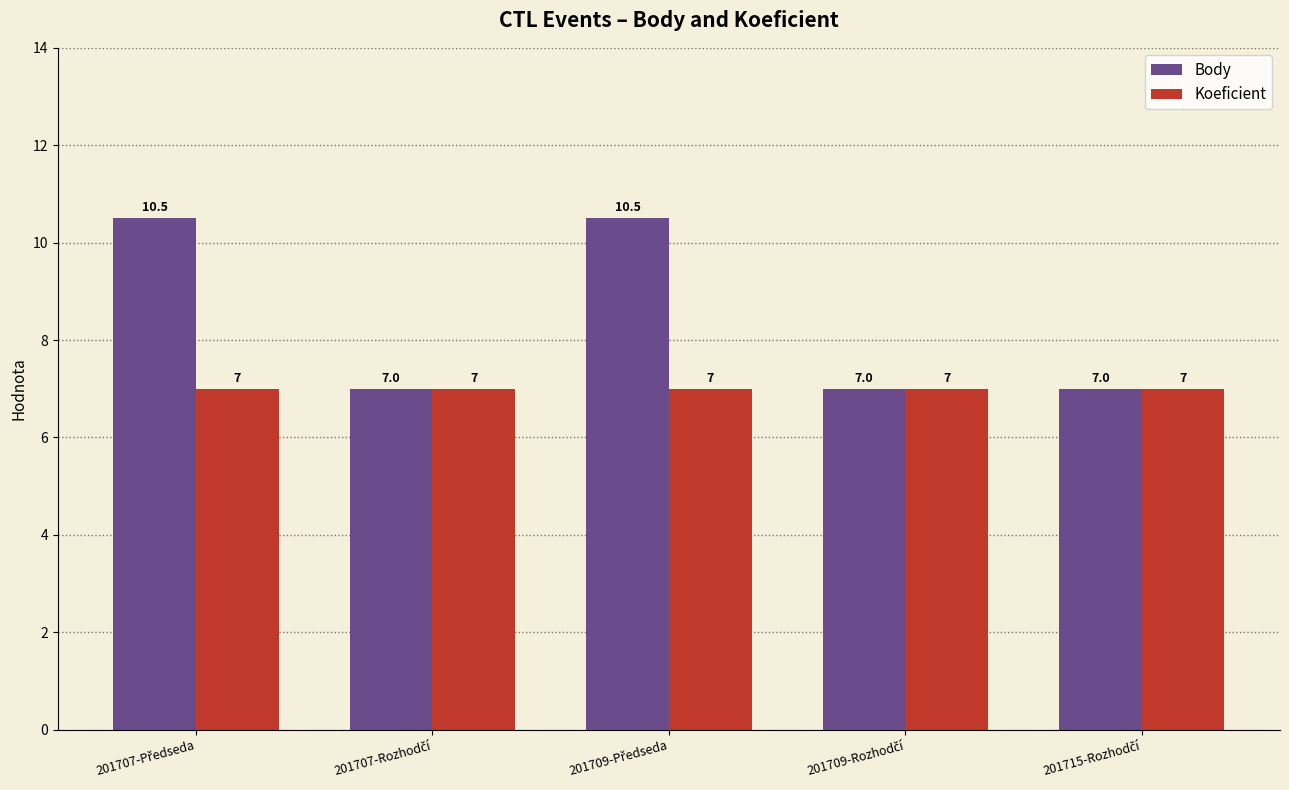

List the series in order of their overall mean, lowest first.

Koeficient, Body